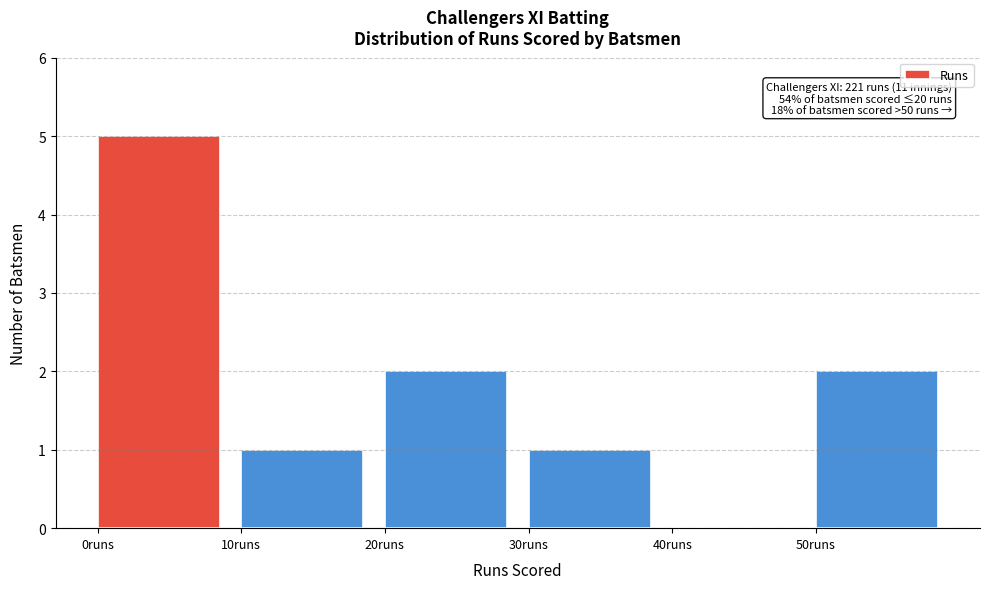

Which range on the x-axis has the tallest bar?

0 to 10